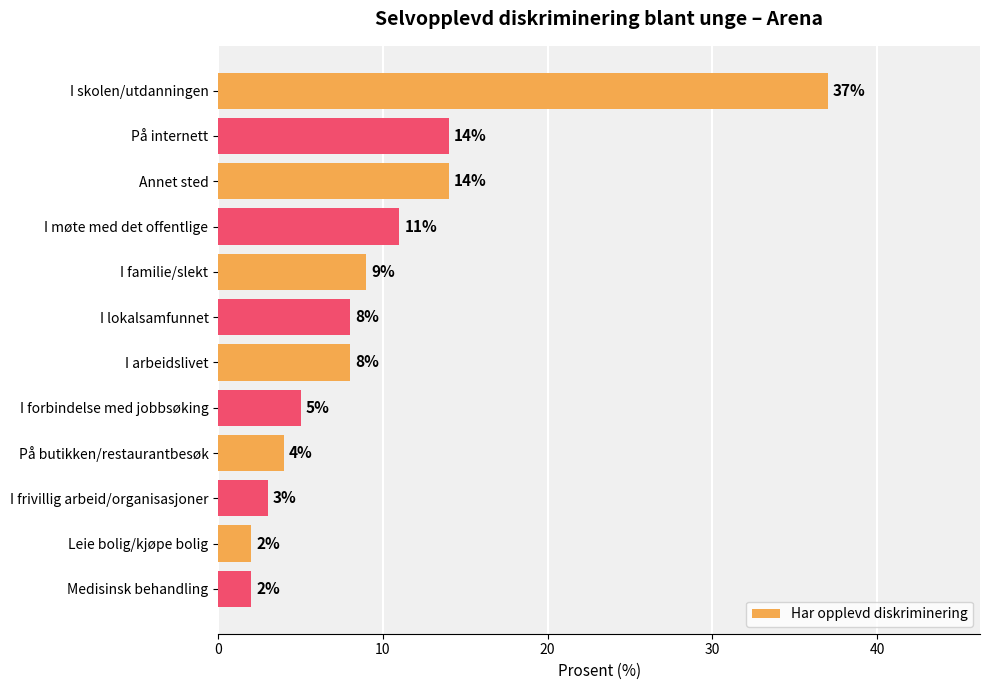

How many data points does each series have?

12